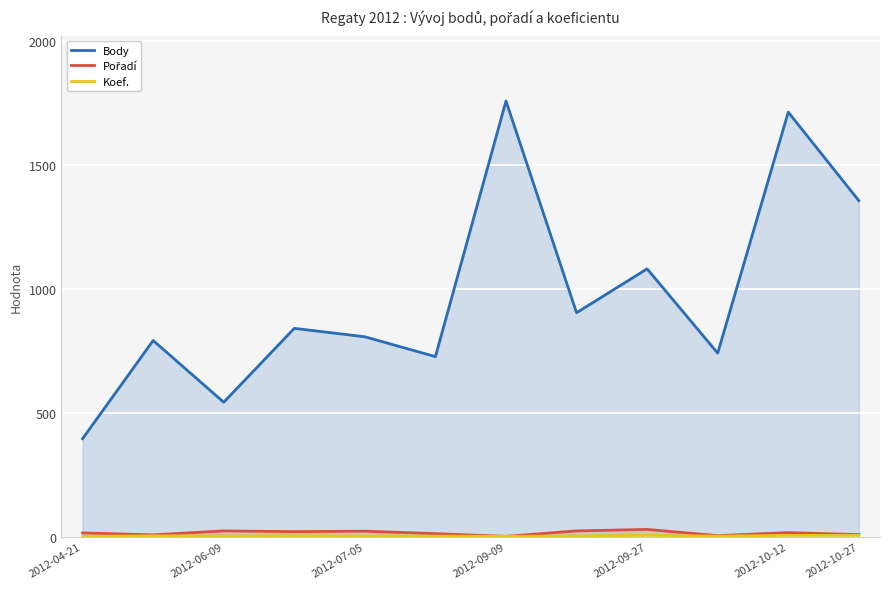

How many interior local peaks does the Pořadí series have?

4